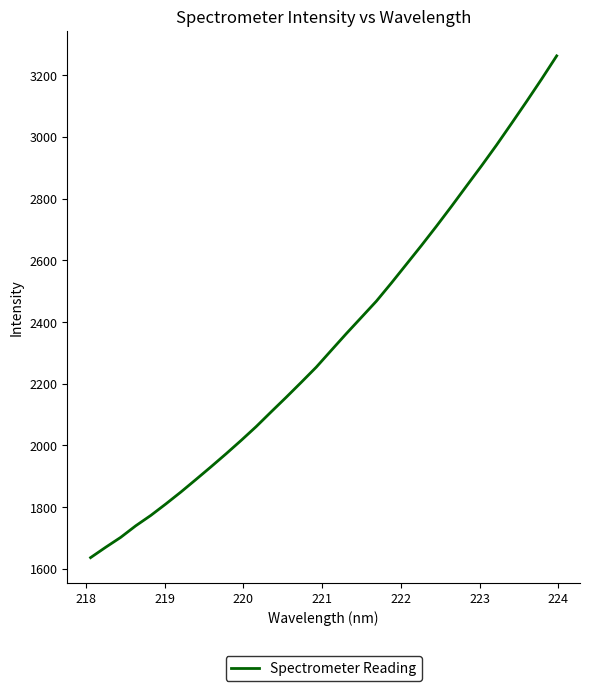

What is the minimum value shown in the chart?

1636.1